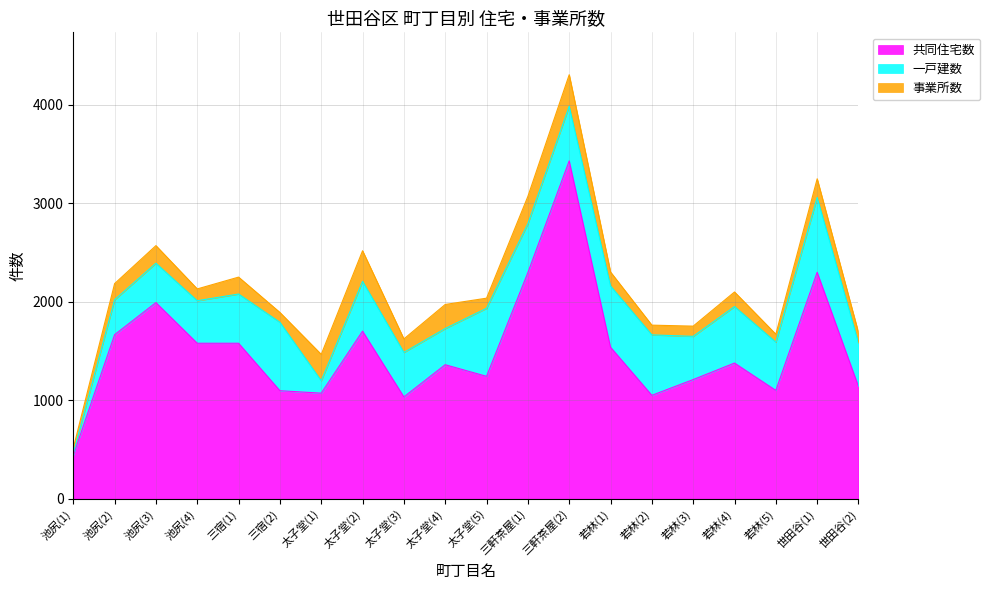

Reading right to left, what are all the values shown in this chart?

共同住宅数: 1140	2300	1100	1378	1210	1050	1539	3432	2297	1243	1361	1034	1702	1072	1097	1579	1579	1992	1666	441
一戸建数: 442	760	490	574	439	614	622	555	496	691	367	452	506	126	695	500	432	400	355	22
事業所数: 104	190	81	148	104	99	142	320	278	103	245	137	311	268	100	172	120	179	164	50